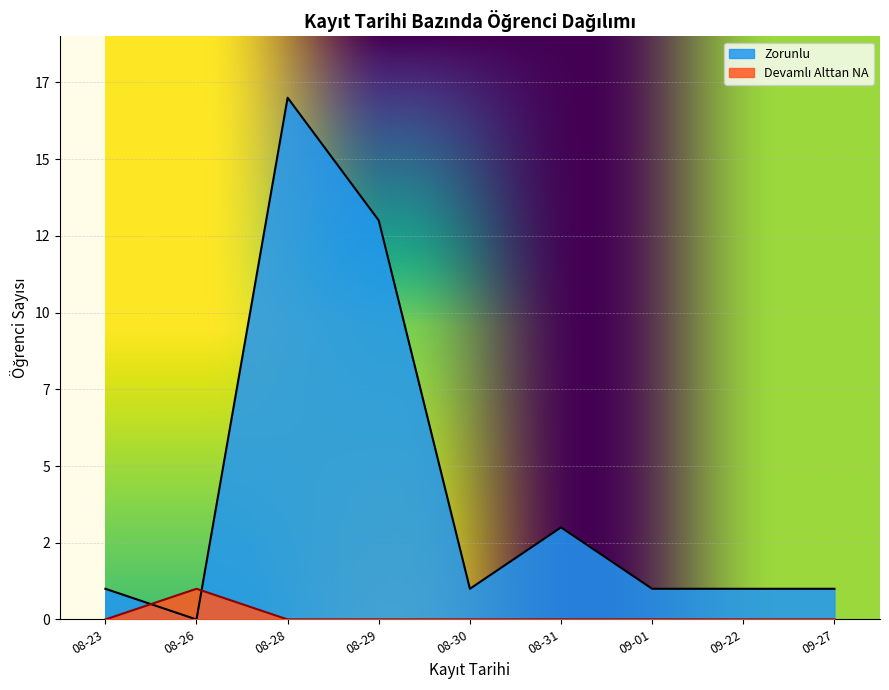

True or false: Zorunlu has more than 0 points higher than both neighbors.

True